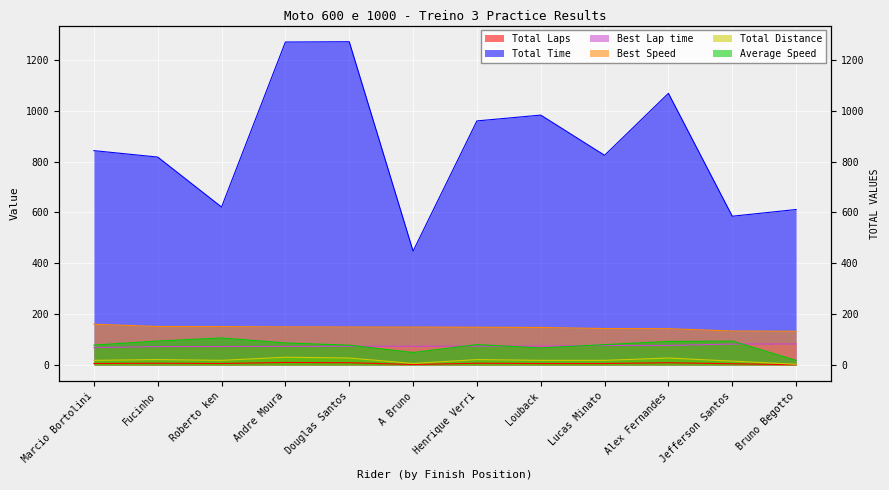

At which label does Total Distance reach its peak?

Andre Moura